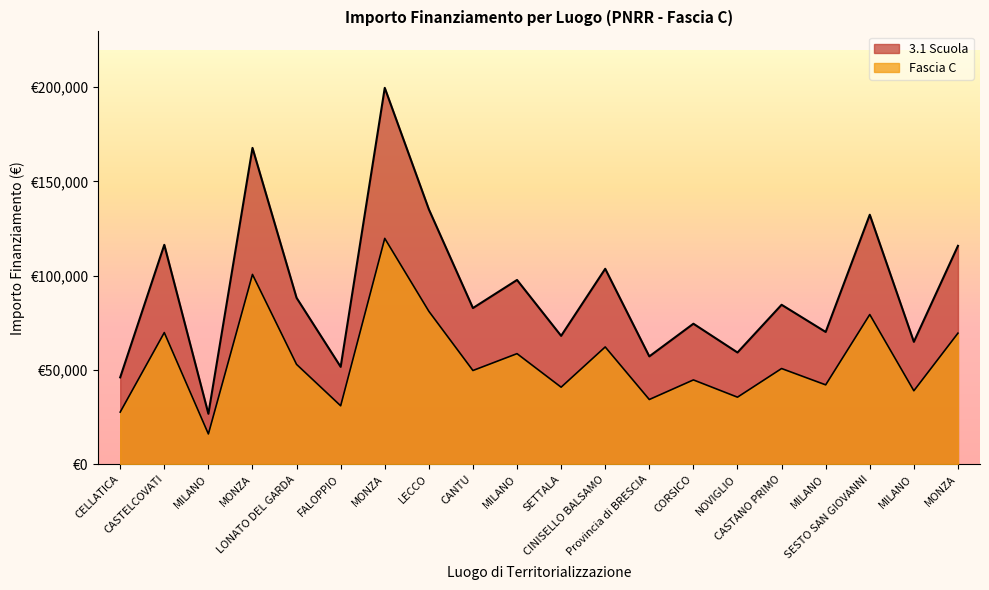

How many categories are shown in the chart?

20